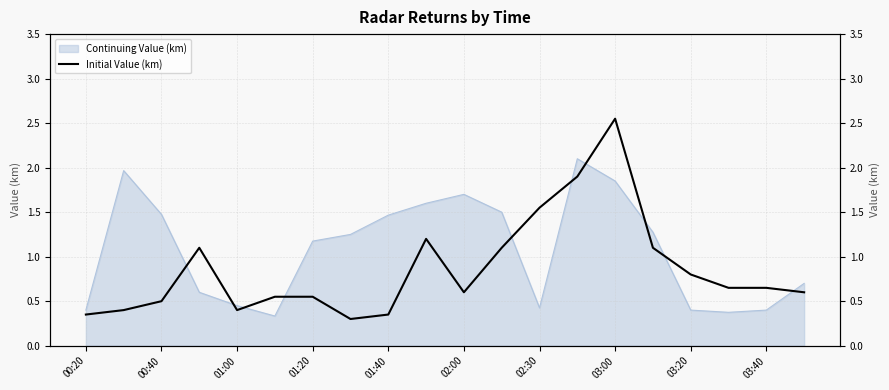

How many points are lower than both their immediate neighbors (excluding endpoints)?

3